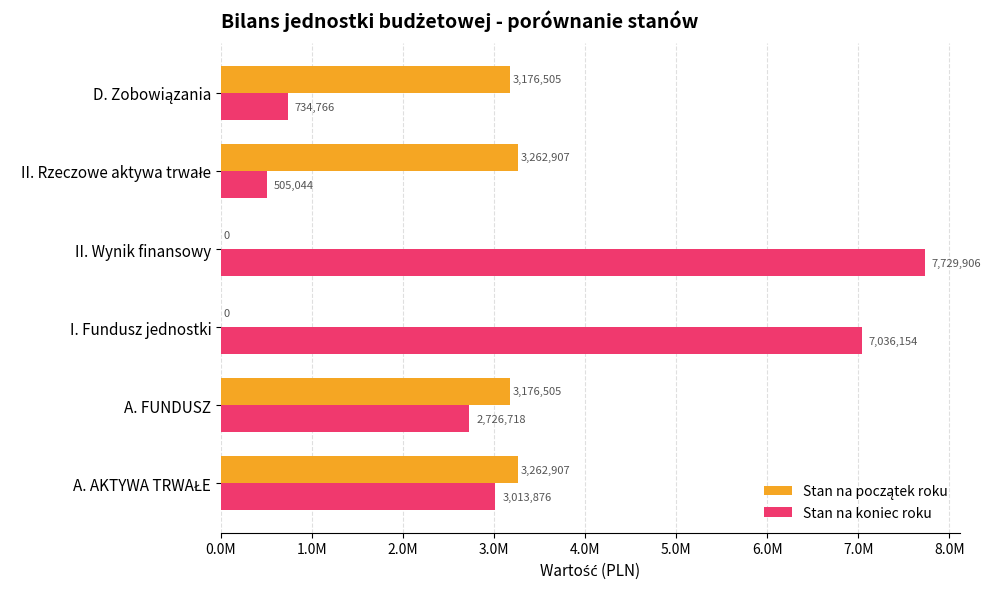

Which category has the highest value across all series?

II. Wynik finansowy